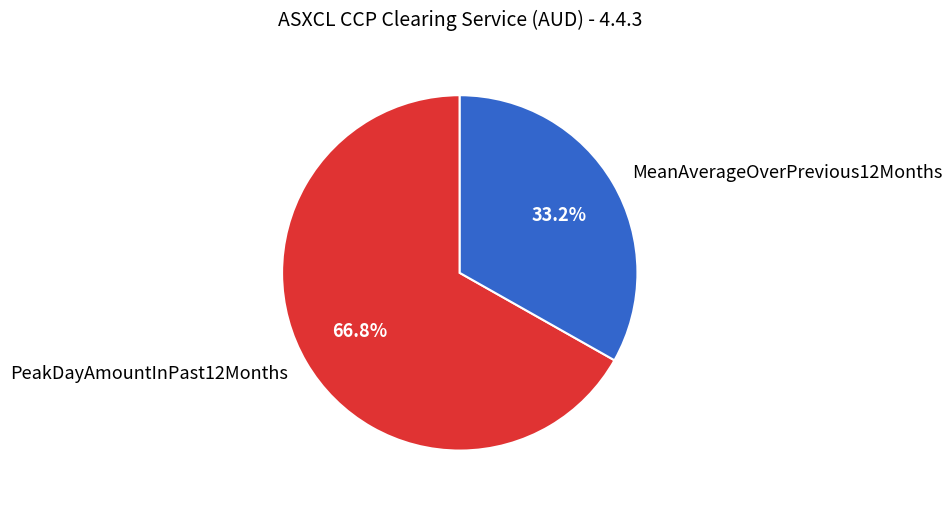

How much of the chart is everything except PeakDayAmountInPast12Months?

33.2%